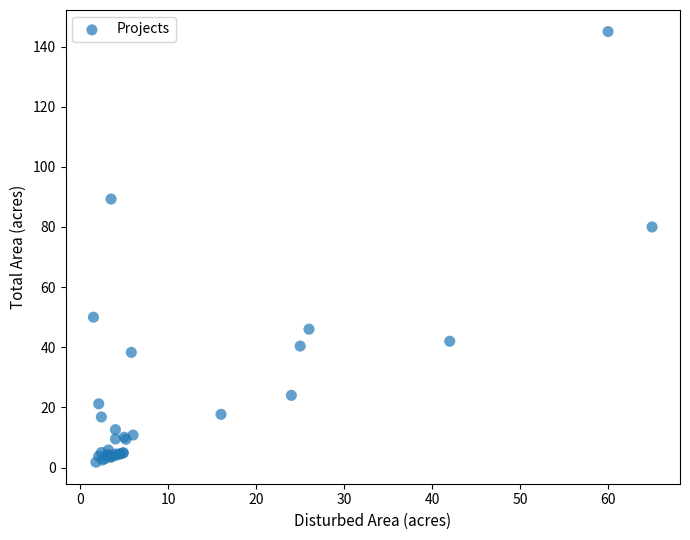

What Y value in the scatter plot is closest to 73?

80.0